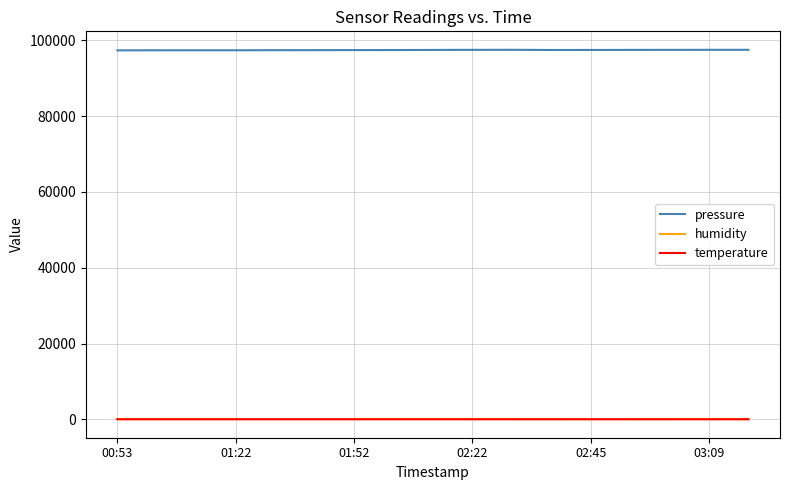

Which series has the largest total across all categories?

pressure